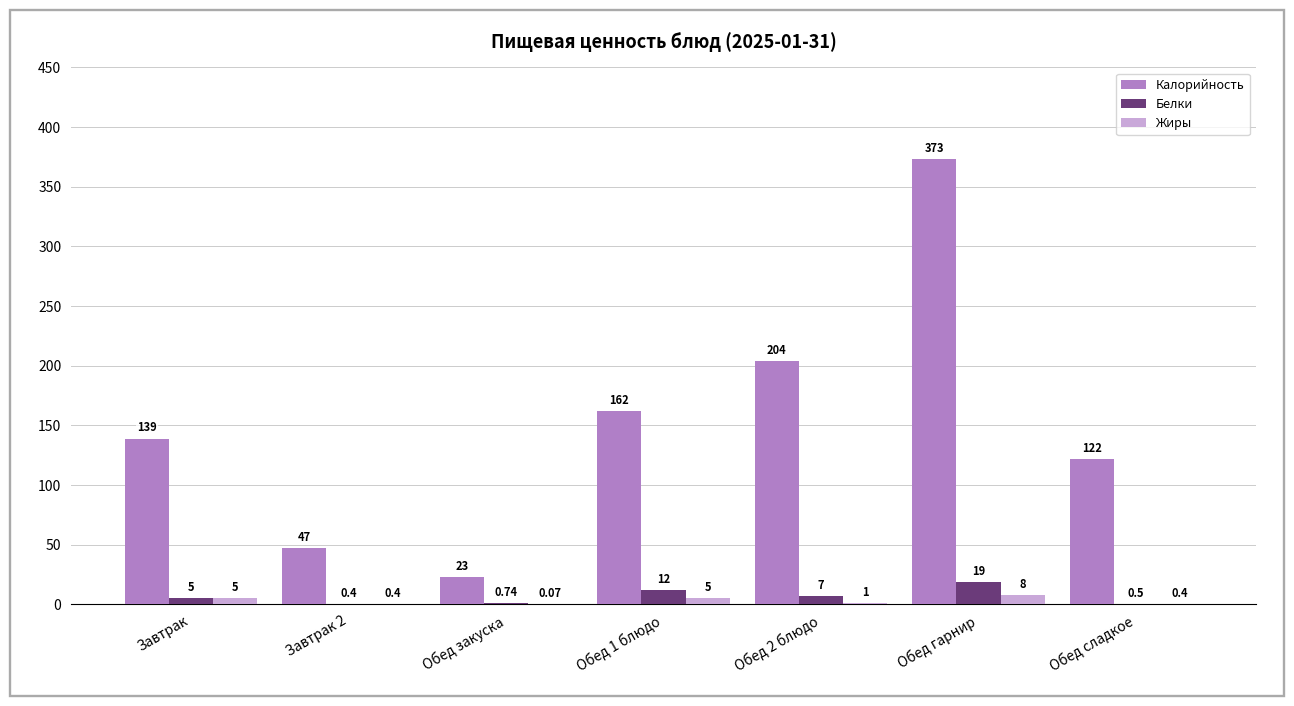

What is the sum of the Калорийность values at Обед 2 блюдо and Завтрак?

343.0